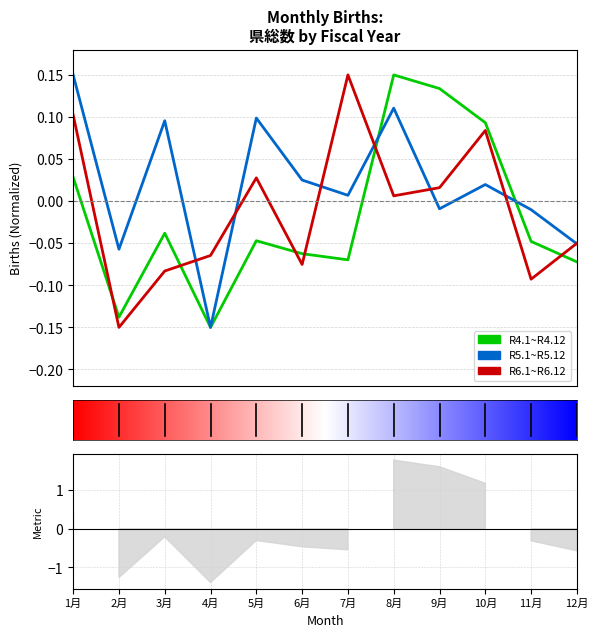

What is the maximum value shown in the chart?

0.1